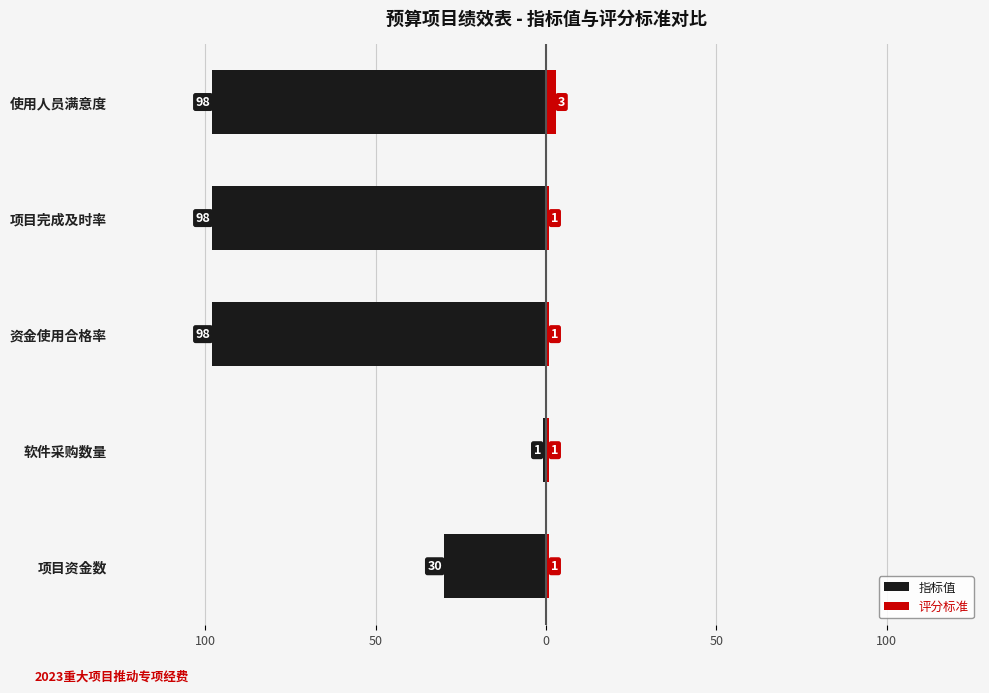

How many data points in 评分标准 are above 1?

1